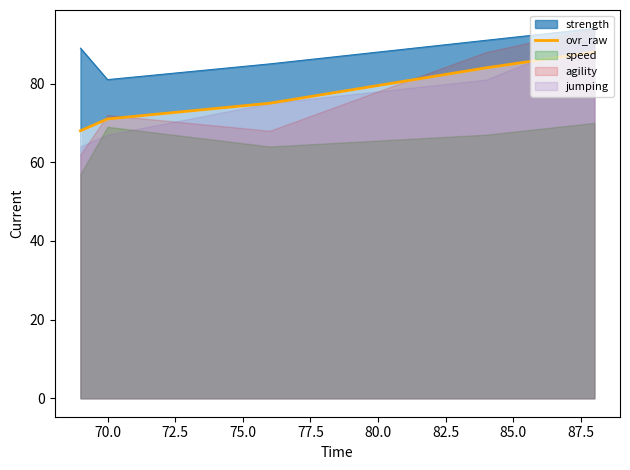

Count the values in the range 71 to 84.

3